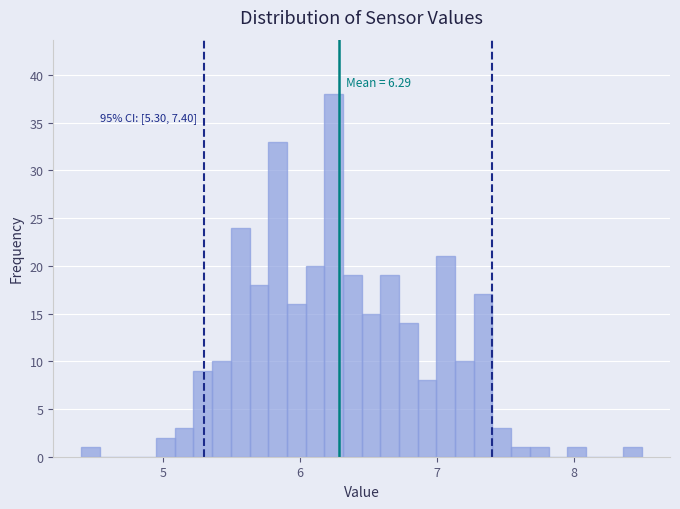

Read against the x-axis, roughly where is the centre of the tallest bar?

6.2